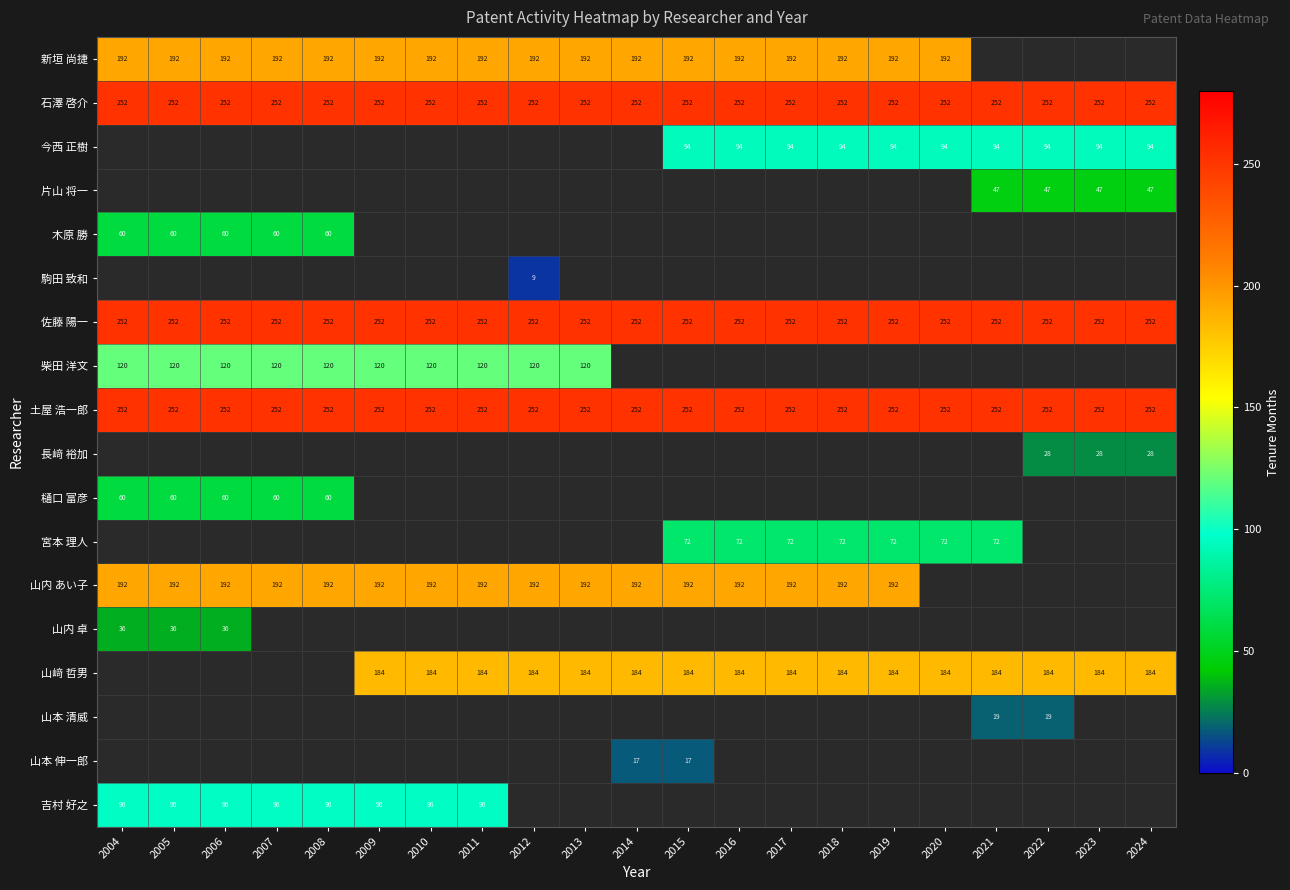

Is it true that 吉村 好之 equals 26 at 2011?

False